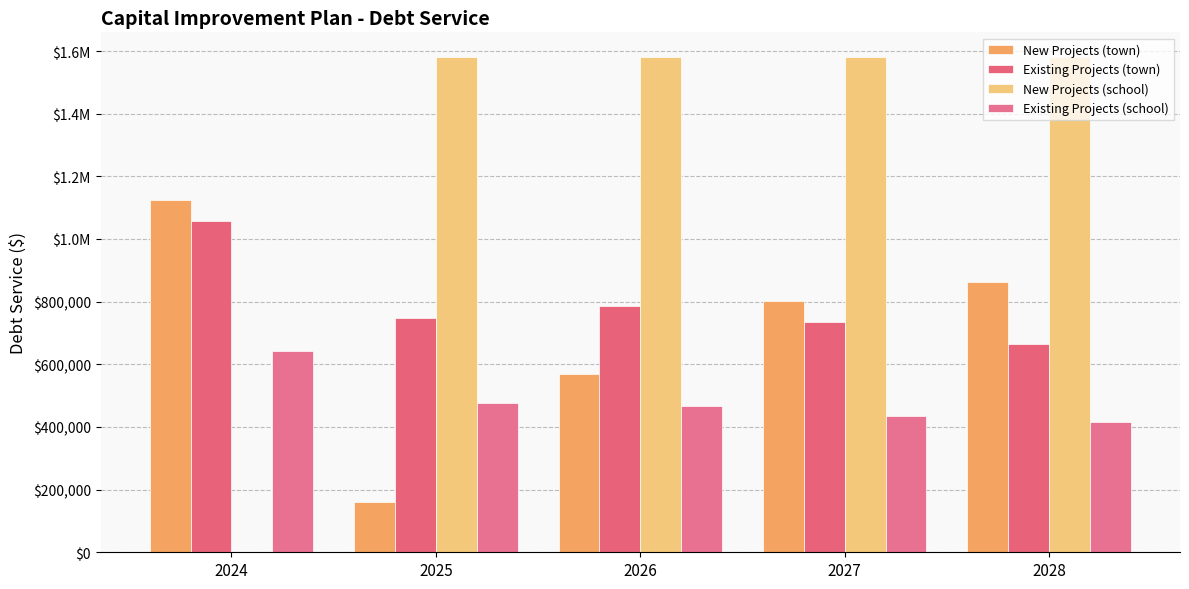

At how many categories does at least one series exceed 1198935?

4